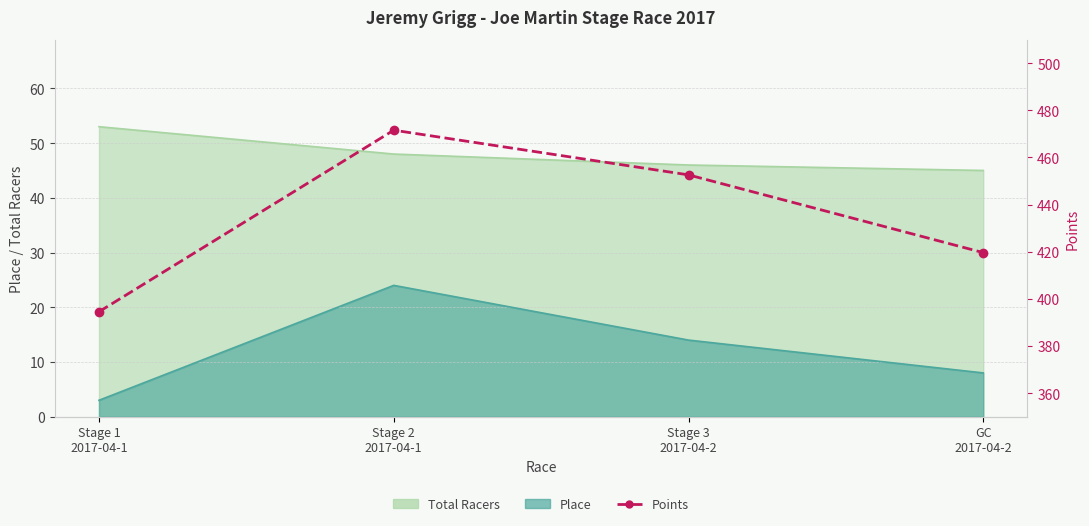

Count the number of categories in the chart.

4